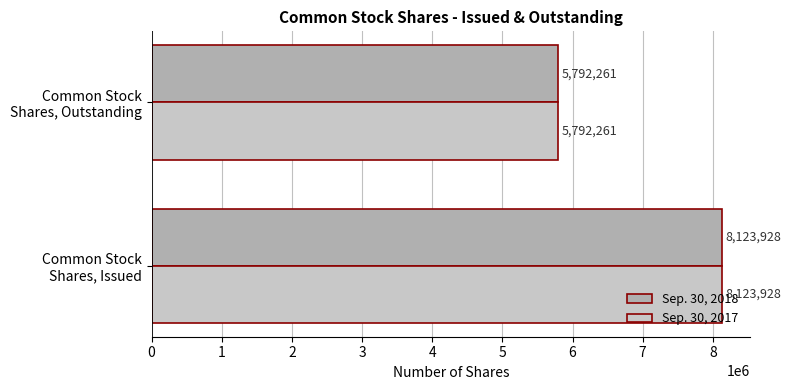

How many values in the Sep. 30, 2017 series are below 8123928?

1